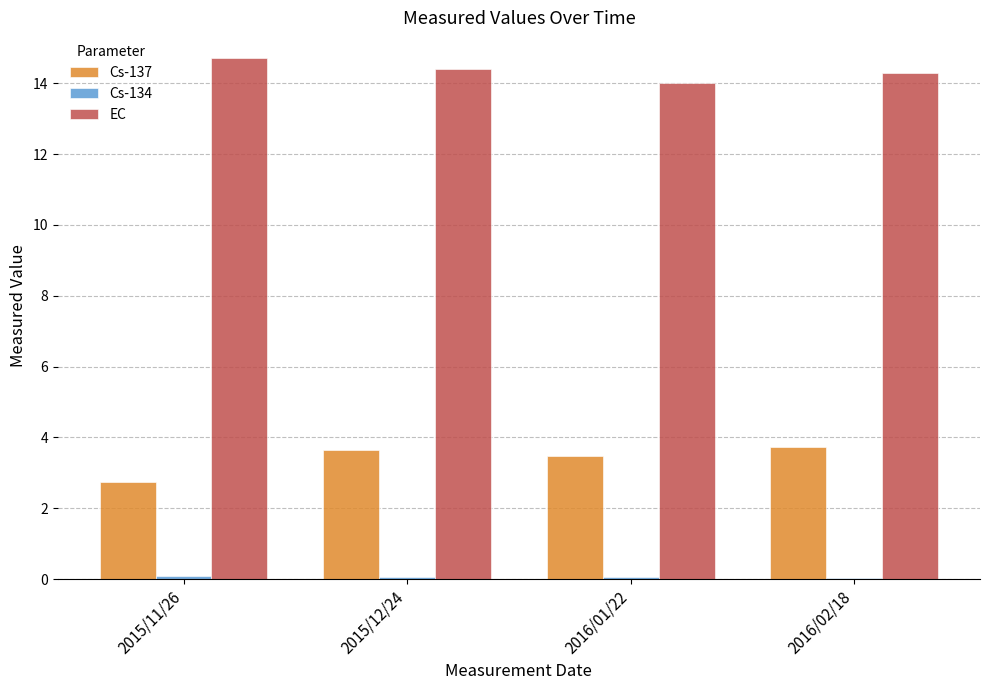

How many distinct data groups are displayed?

3